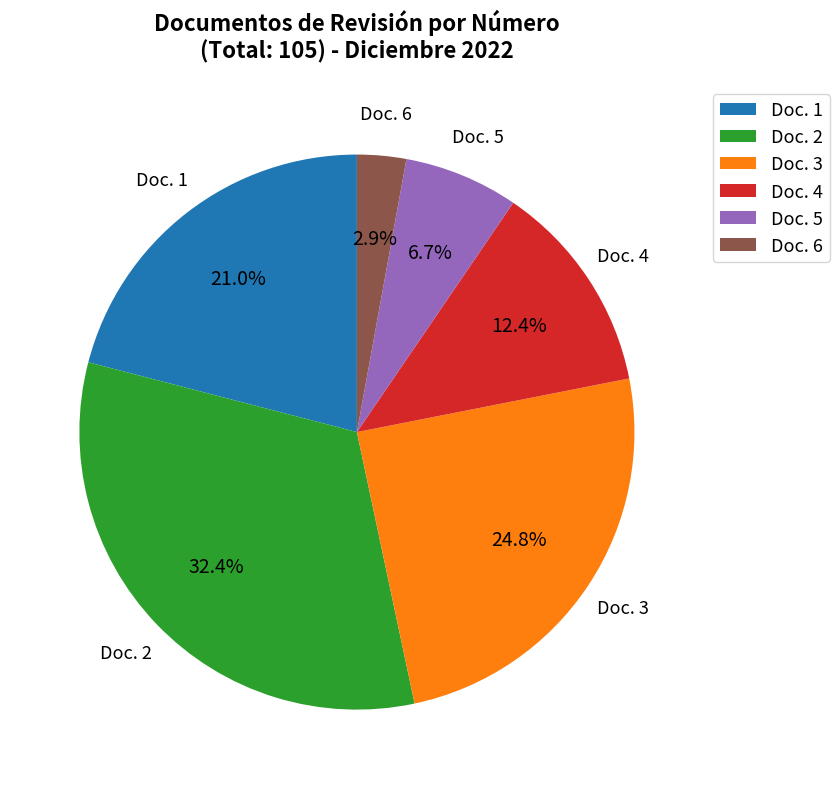

Count the number of slices in the pie.

6